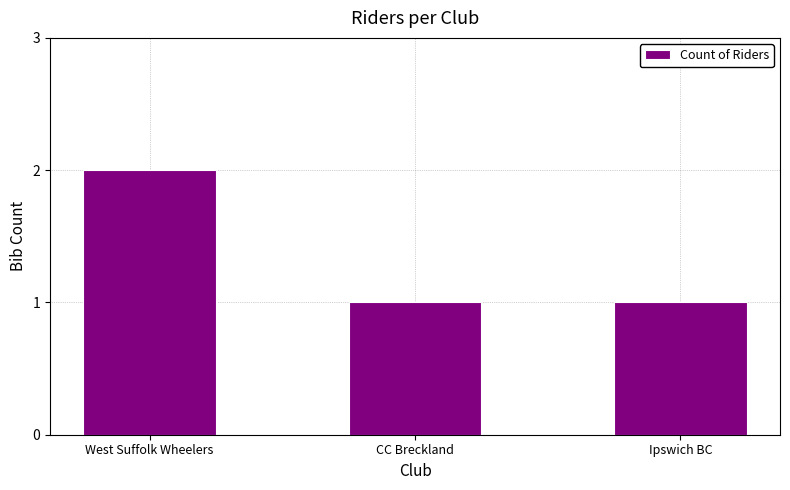

How many values are between 1 and 2?

3